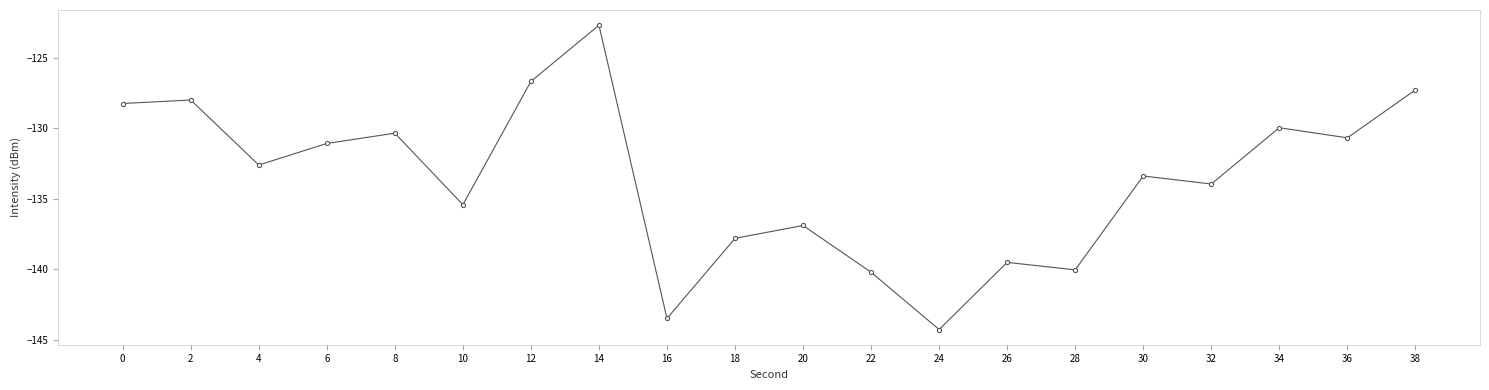

Read the value at 34.

-130.0